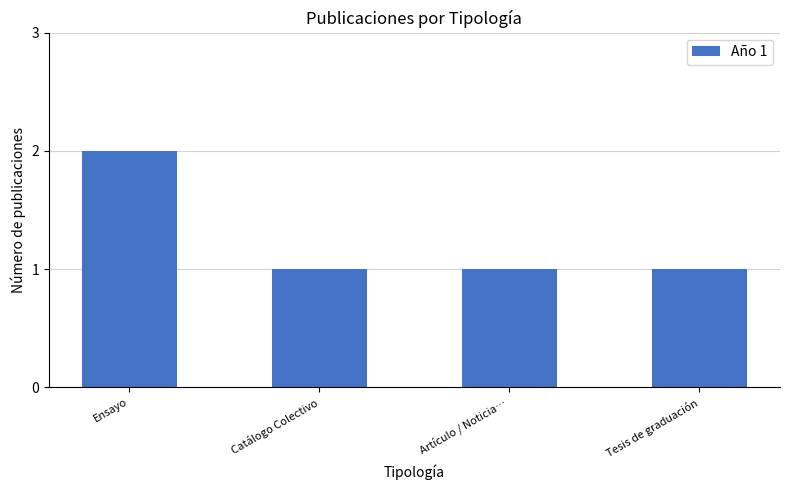

Reading right to left, what are all the values shown in this chart?

1	1	1	2